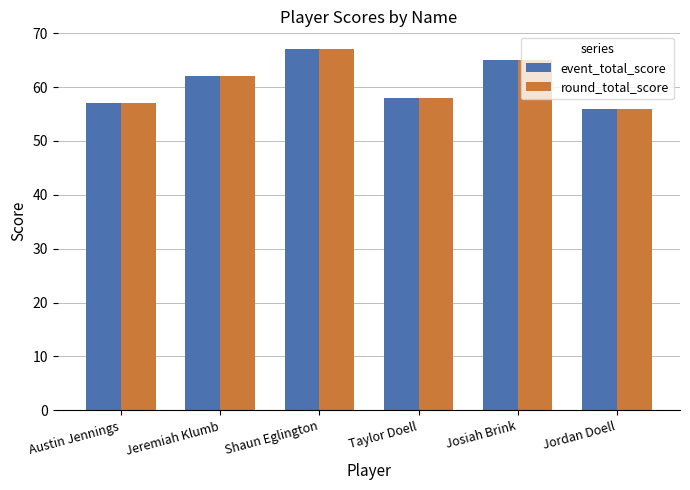

Rank the categories by event_total_score value from lowest to highest.

Jordan Doell, Austin Jennings, Taylor Doell, Jeremiah Klumb, Josiah Brink, Shaun Eglington